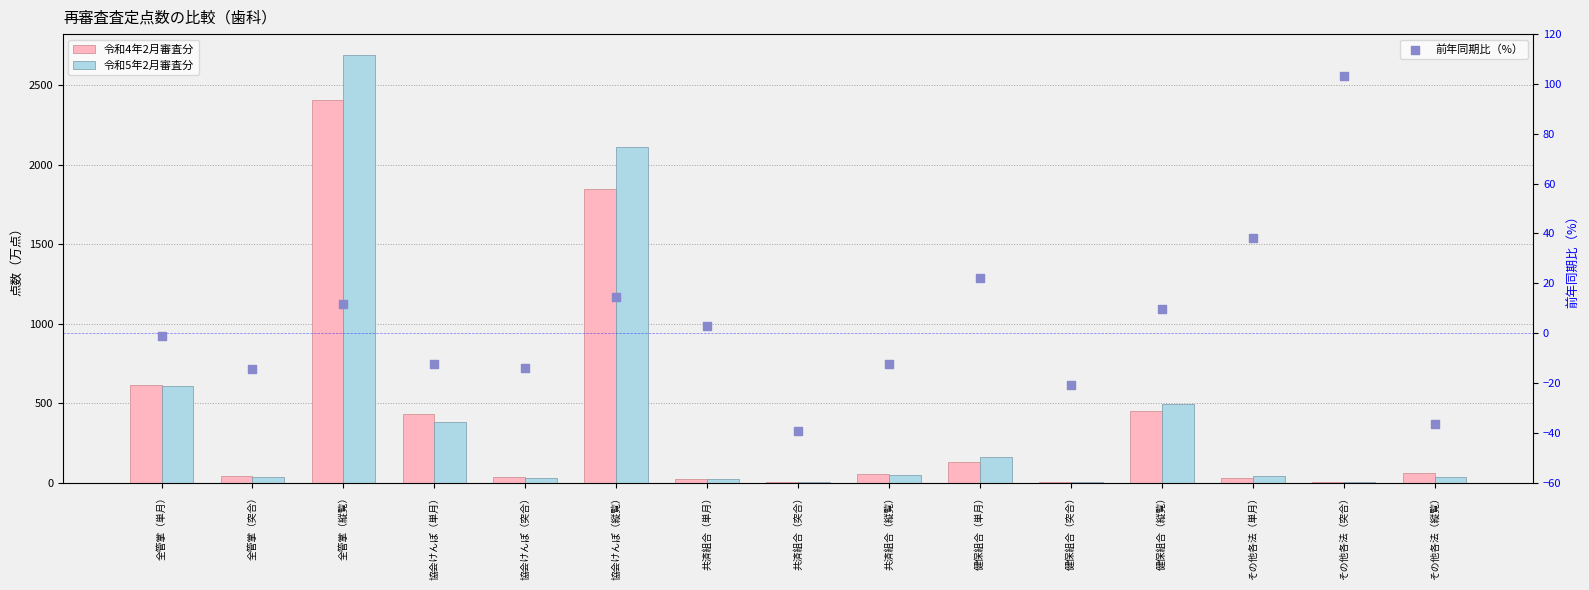

What is the total value across all series at 協会けんぽ（縦覧）?

3969.4